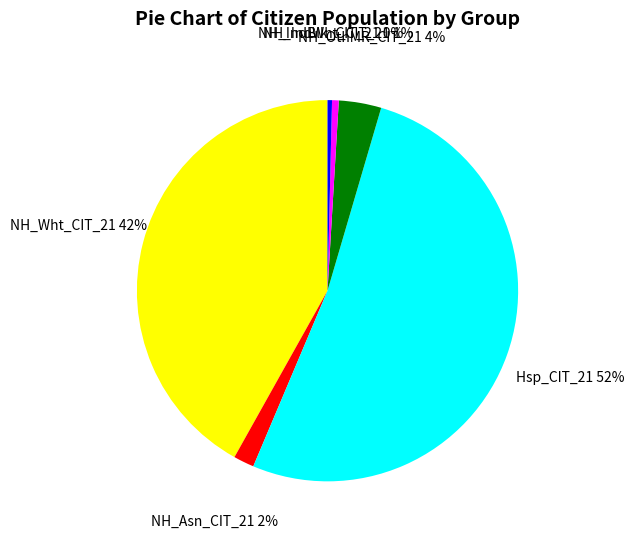

To the nearest percent, what is the difference between the largest and smallest slice percentages?

51%